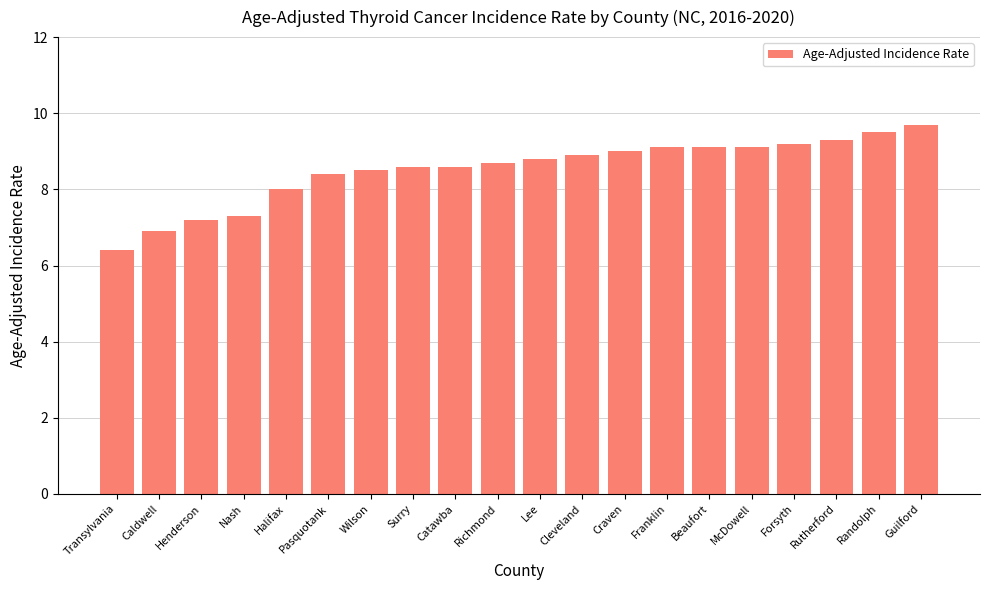

How many series are shown in this chart?

1